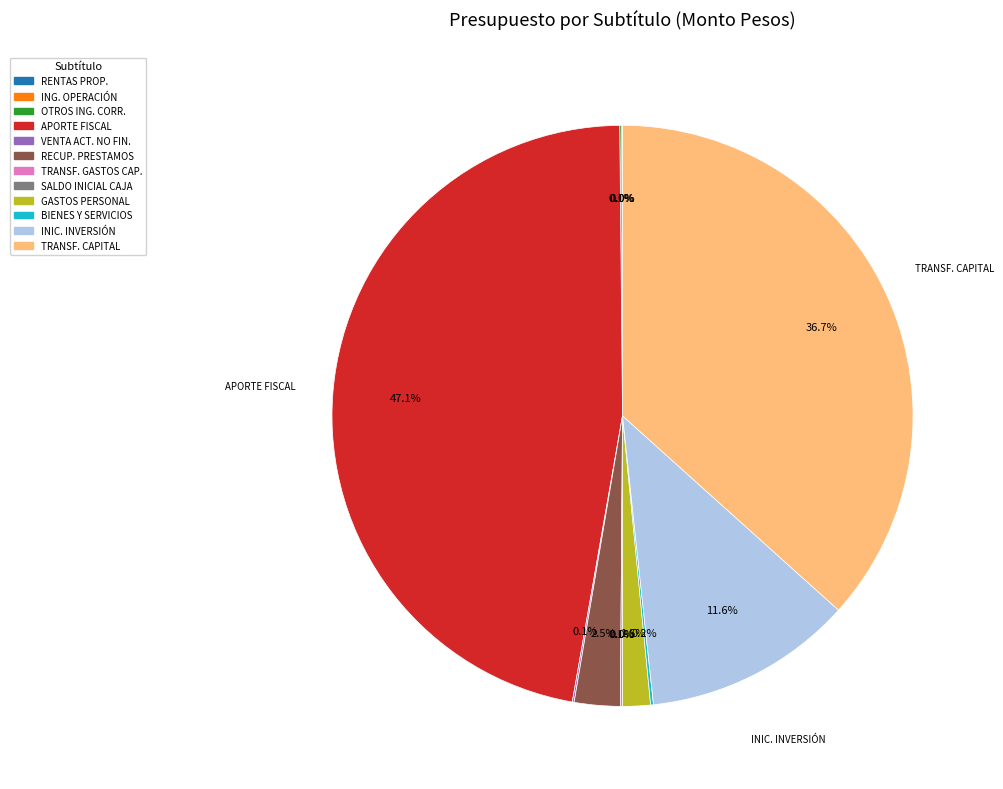

Is there a majority slice in this chart?

No